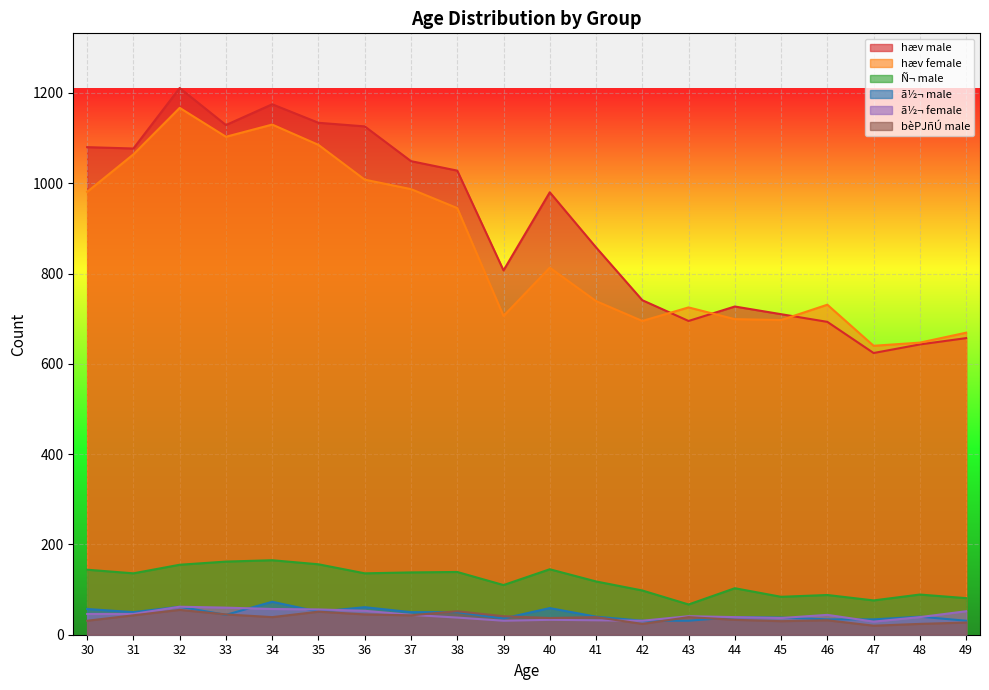

Reading left to right, list all the values displayed in this chart.

hæv male: 1080	1077	1211	1129	1175	1134	1126	1049	1028	807	980	858	741	695	727	710	693	624	643	657
hæv female: 981	1064	1167	1103	1130	1085	1008	987	945	706	813	739	695	725	699	697	731	640	647	669
Ñ¬ male: 144	136	155	162	165	156	136	138	139	110	145	118	98	67	103	84	88	76	89	81
ã½¬ male: 57	50	62	44	73	51	61	50	50	36	59	40	31	31	39	38	34	34	40	31
ã½¬ female: 46	46	62	60	57	56	53	44	38	31	33	32	31	41	39	37	44	29	39	52
bèPJñÚ male: 31	43	55	45	39	51	45	43	52	41	37	39	24	39	33	30	32	20	24	27